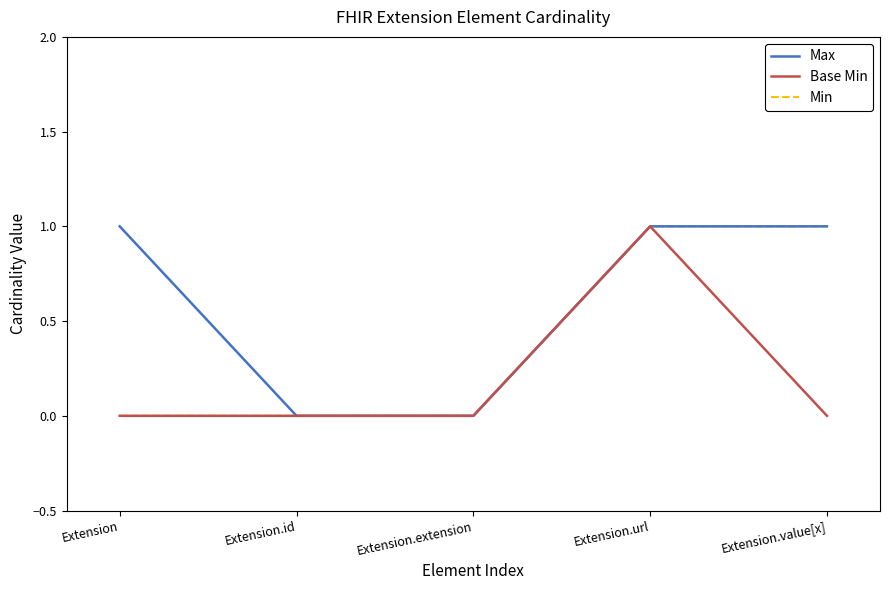

What are all the series names shown in the legend?

Max, Base Min, Min